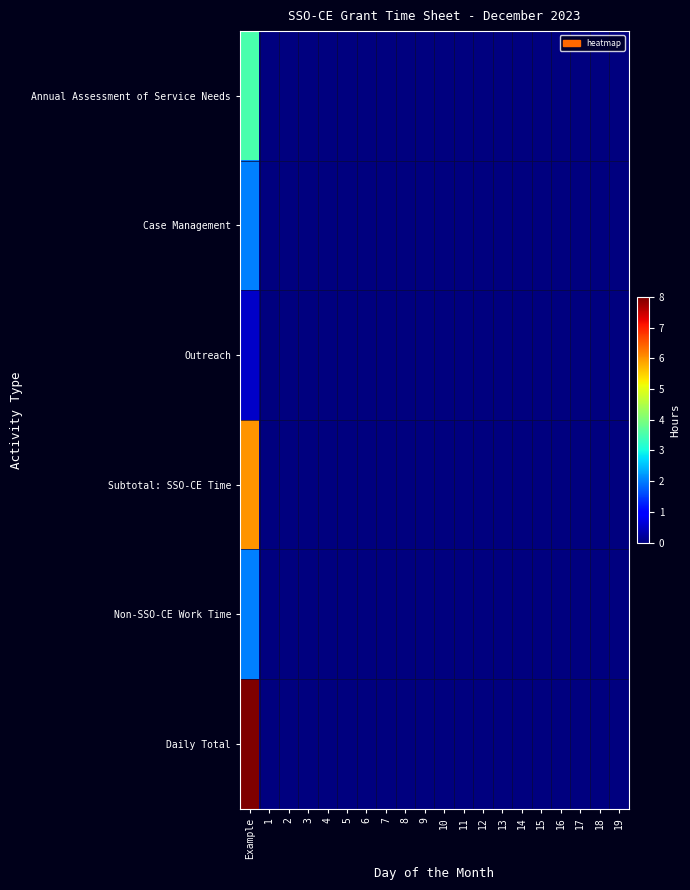

At which category is the sum across all series the highest?

Example